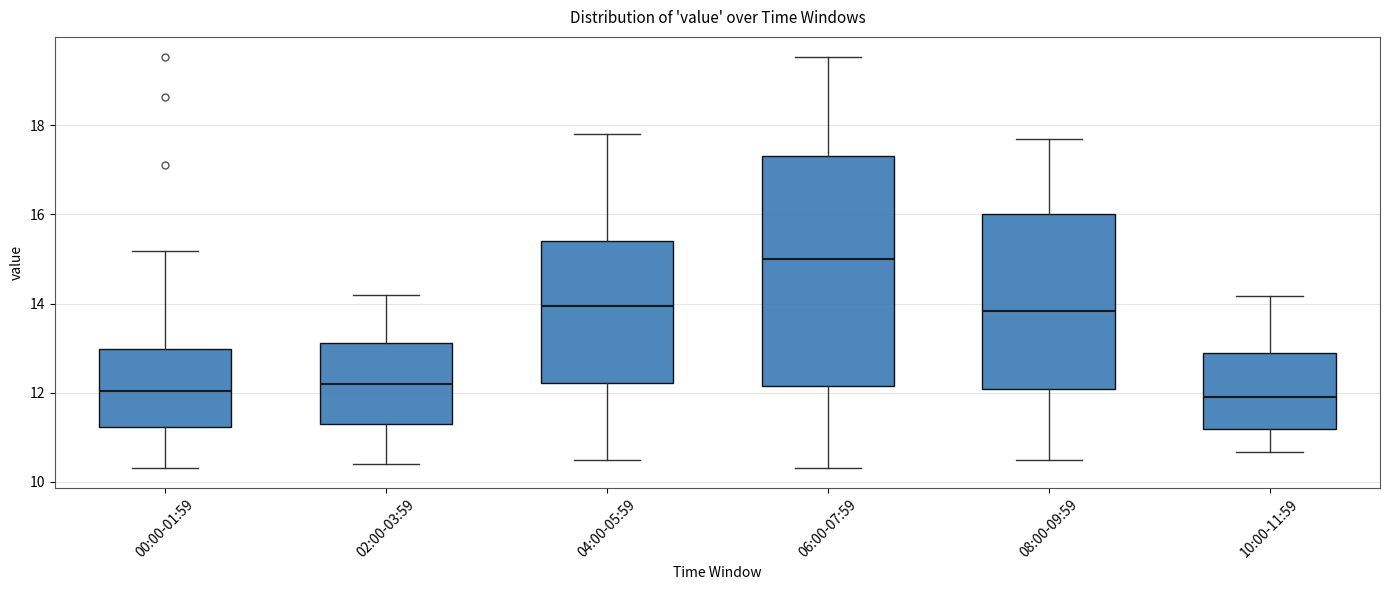

Which box's median line is the highest?

06:00-07:59